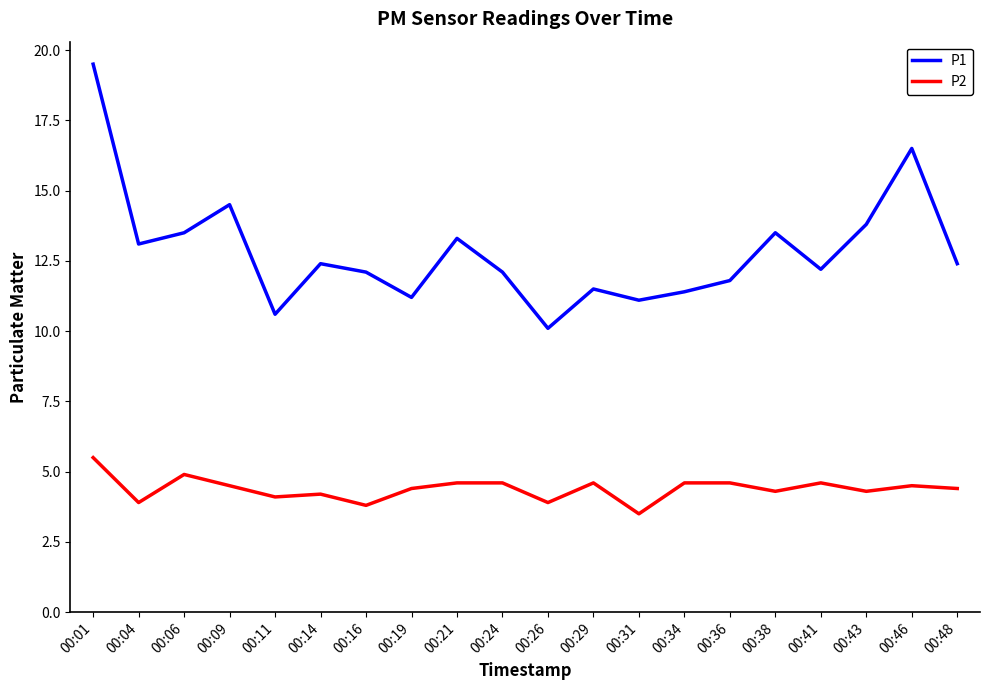

How many lines are shown in the chart?

2